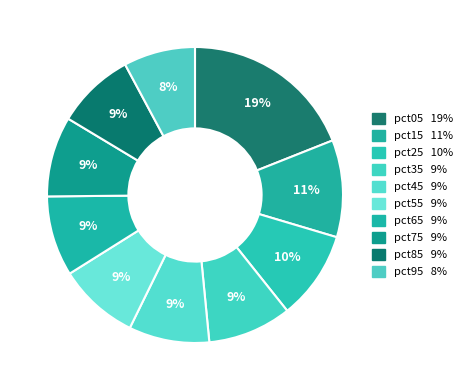

How many slices are in this pie chart?

10